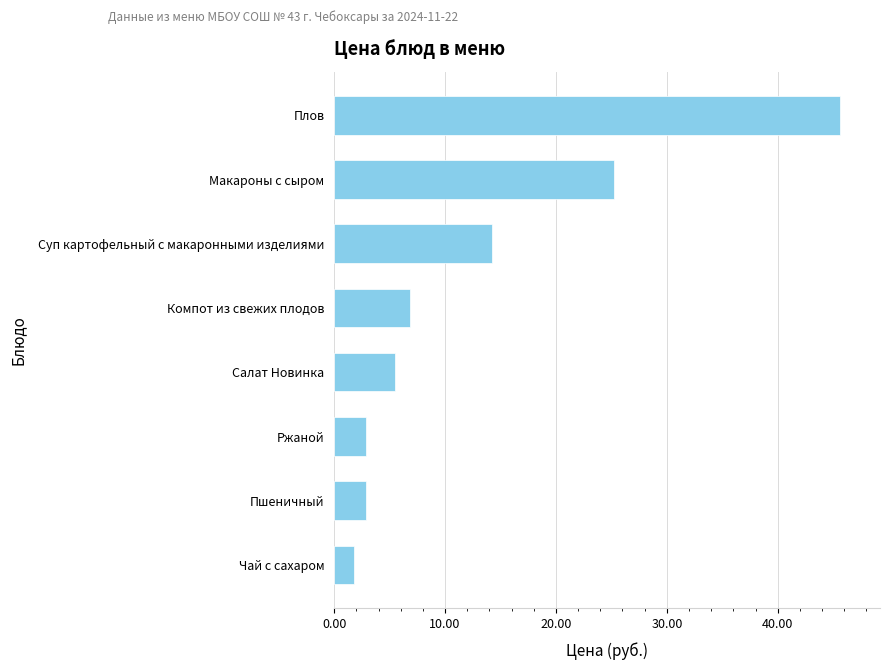

Which has a higher value, Макароны с сыром or Компот из свежих плодов?

Макароны с сыром